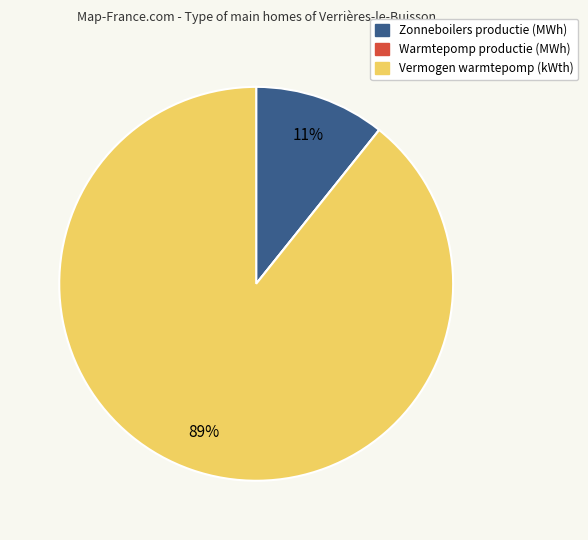

What is the largest slice in the pie chart?

Vermogen warmtepomp (kWth)